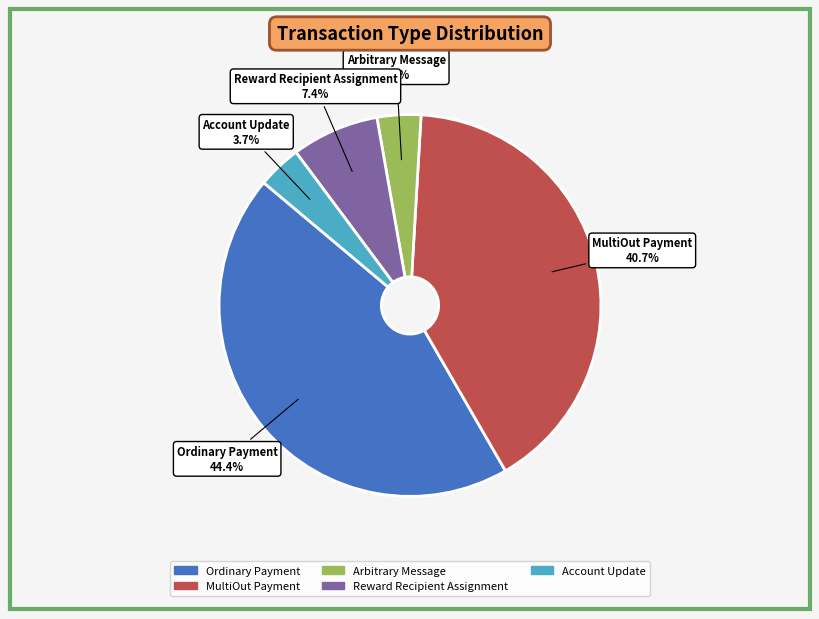

Which has a higher value, Account Update or MultiOut Payment?

MultiOut Payment